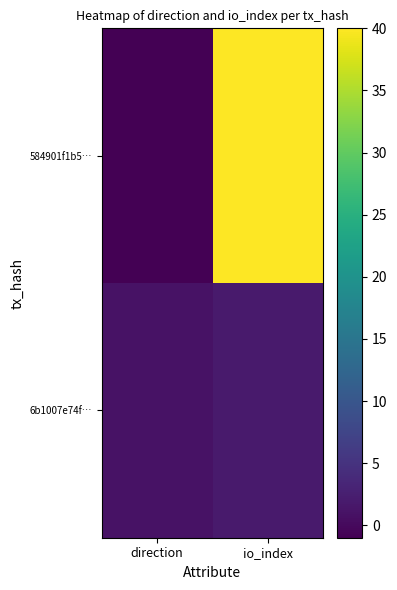

What is the total value across all series at io_index?

42